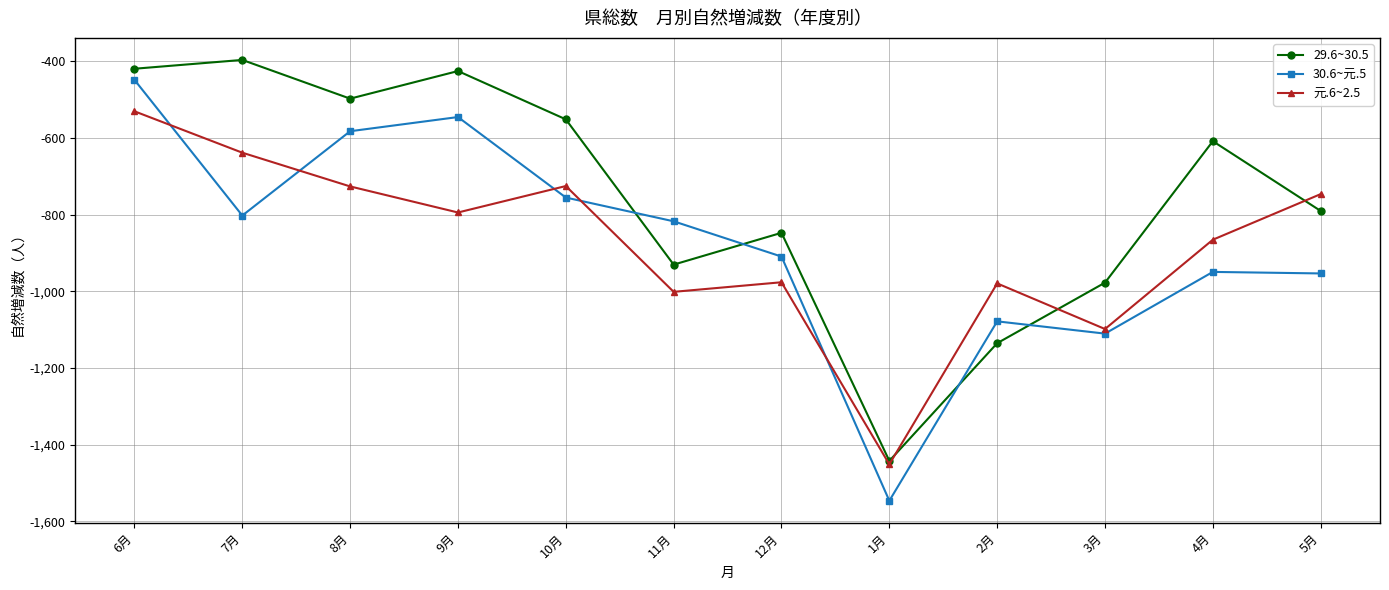

What is the smallest value displayed?

-1546